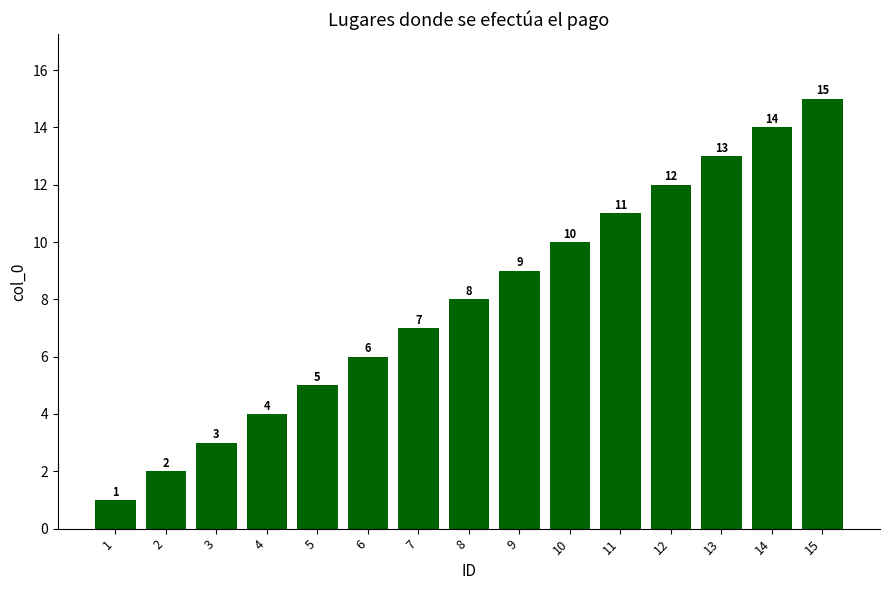

What is the maximum value shown in the chart?

15